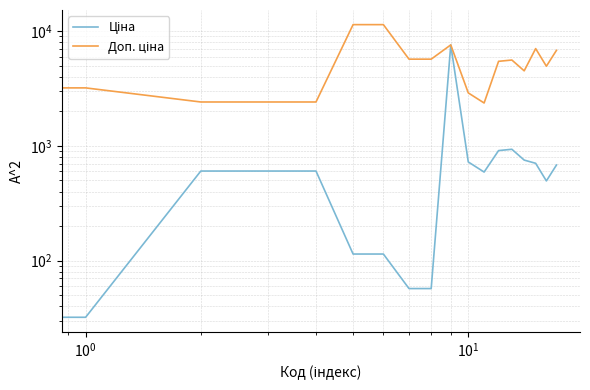

Does the chart display data point markers on the line(s)?

No